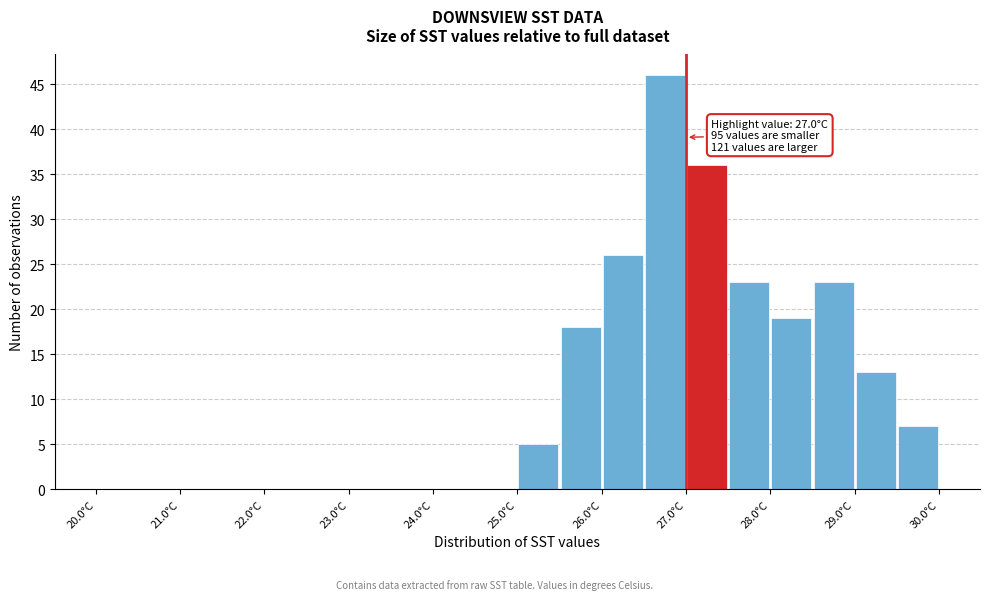

Which range on the x-axis has the tallest bar?

26.5 to 27.0